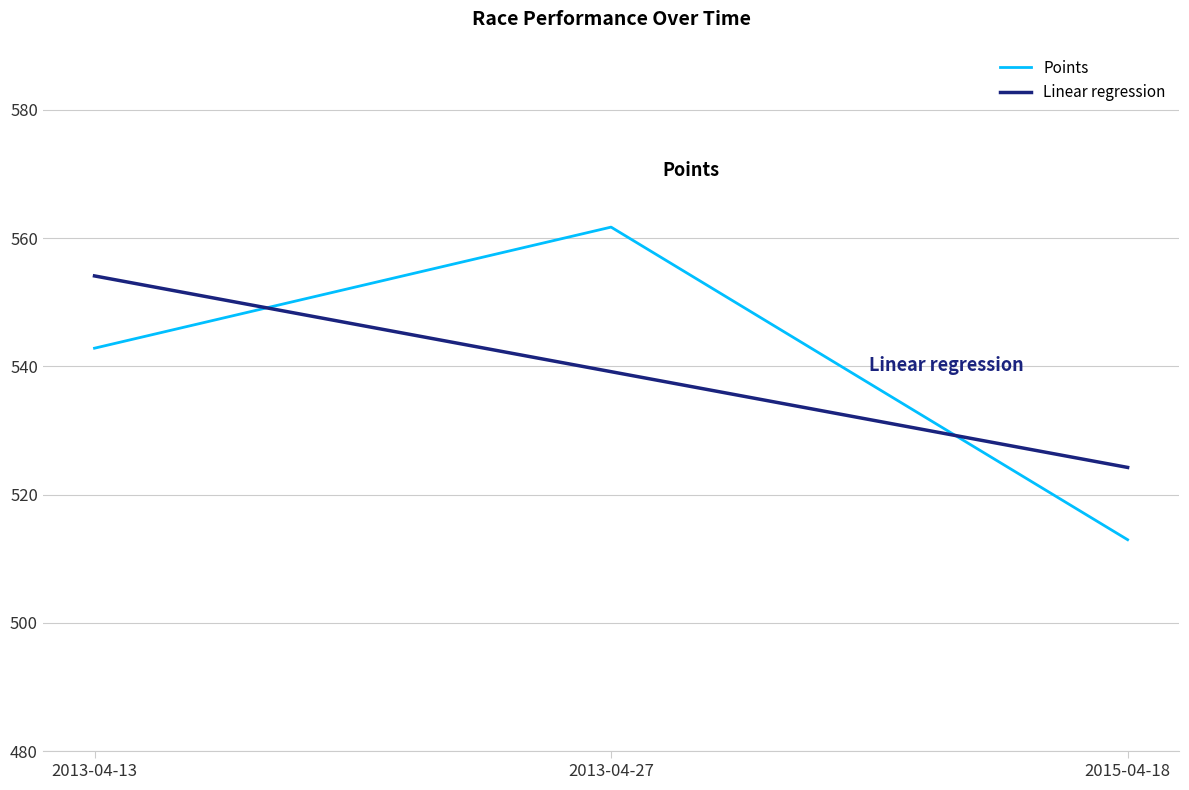

At which category is the sum across all series the highest?

2013-04-27